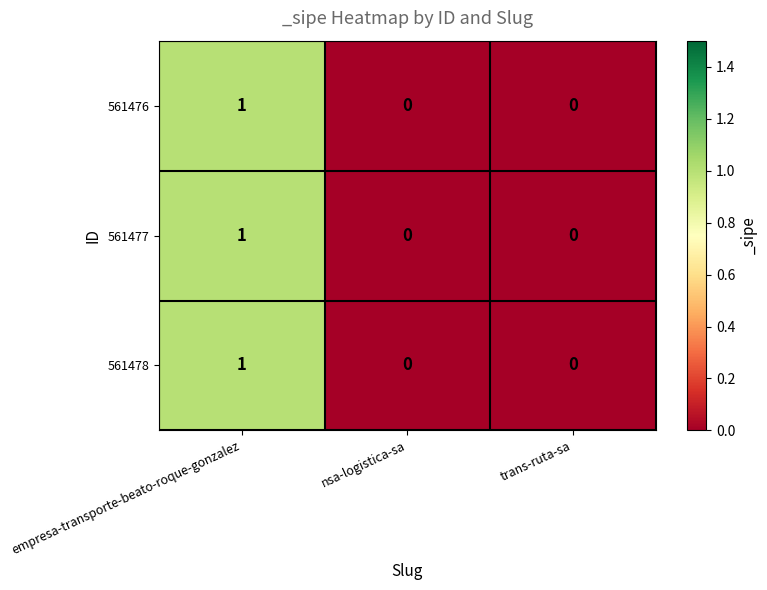

The 561478 series shows 0 at empresa-transporte-beato-roque-gonzalez. True or false?

False